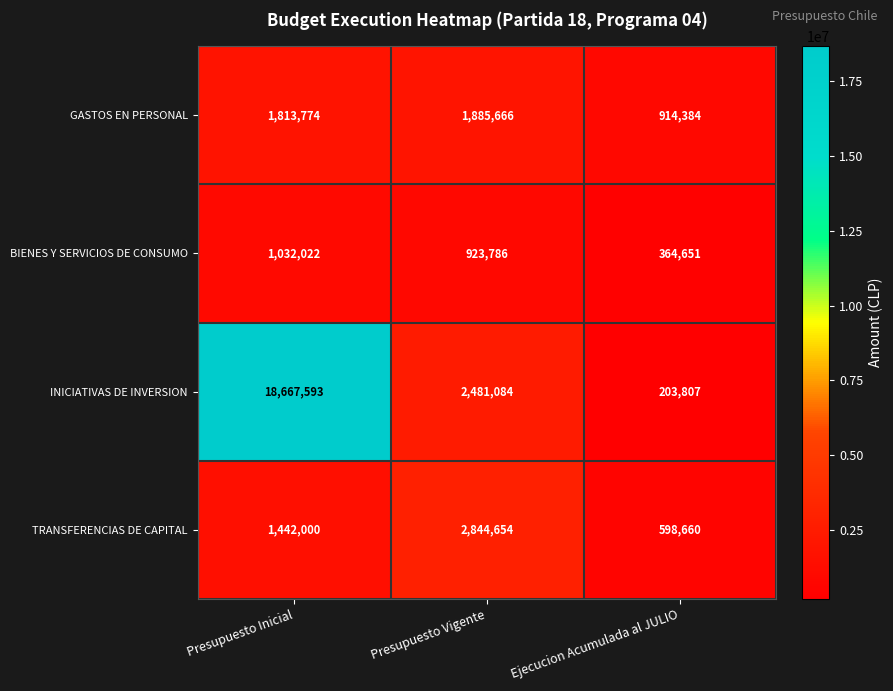

What is the difference between the TRANSFERENCIAS DE CAPITAL values at Presupuesto Inicial and Presupuesto Vigente?

1402654